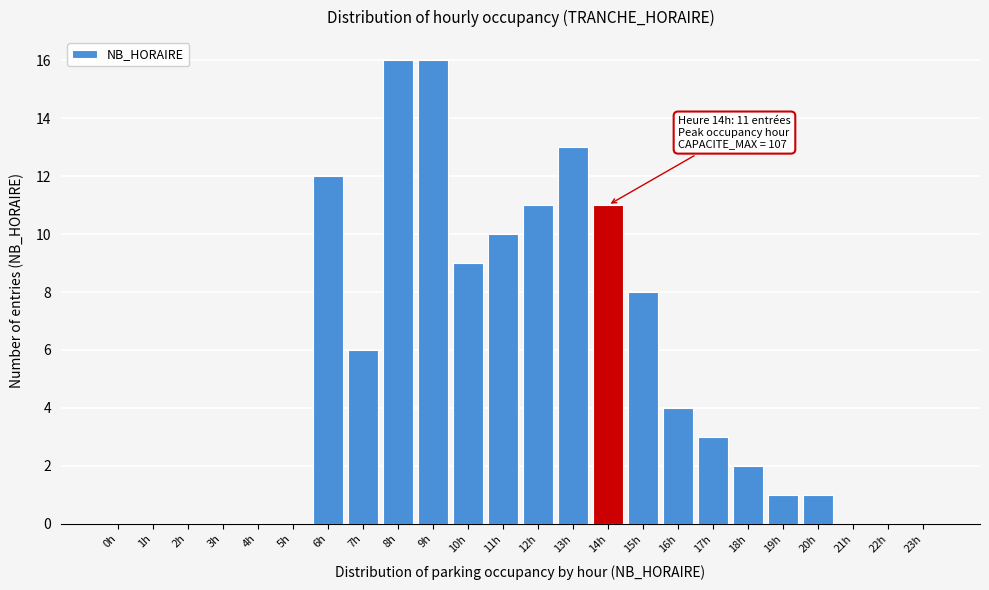

Reading left to right, list all the values displayed in this chart.

0h=0	1h=0	2h=0	3h=0	4h=0	5h=0	6h=12	7h=6	8h=16	9h=16	10h=9	11h=10	12h=11	13h=13	14h=11	15h=8	16h=4	17h=3	18h=2	19h=1	20h=1	21h=0	22h=0	23h=0